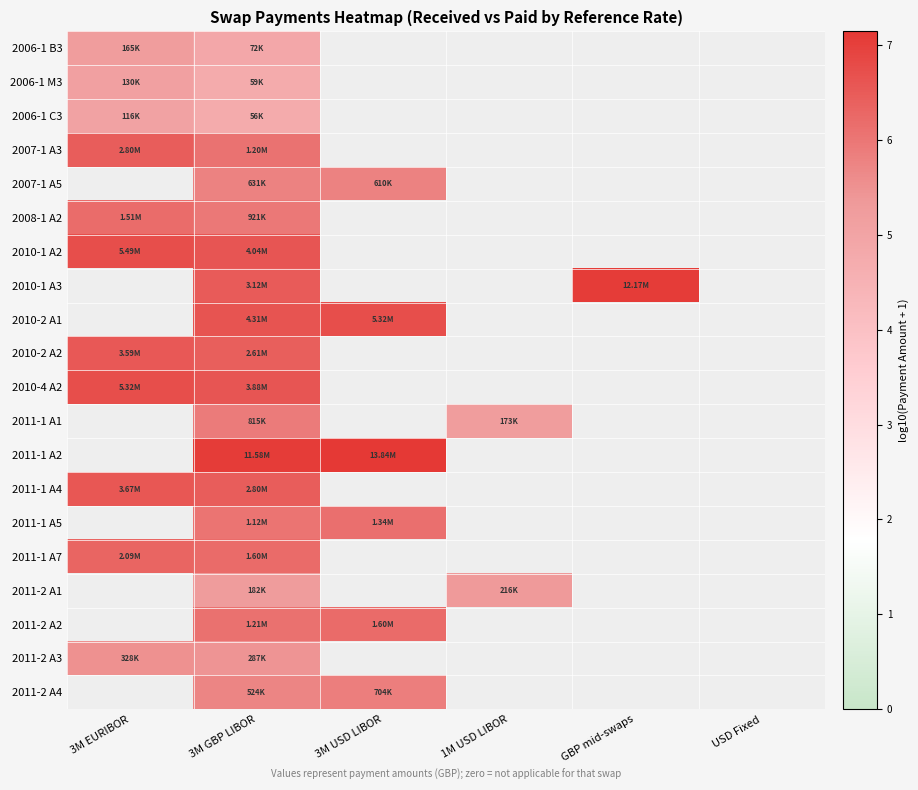

What is the maximum value shown in the chart?

7.1